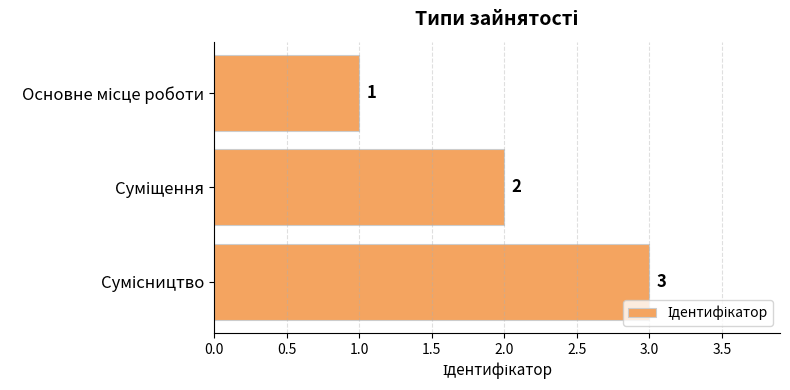

How many values are between 1 and 3?

3